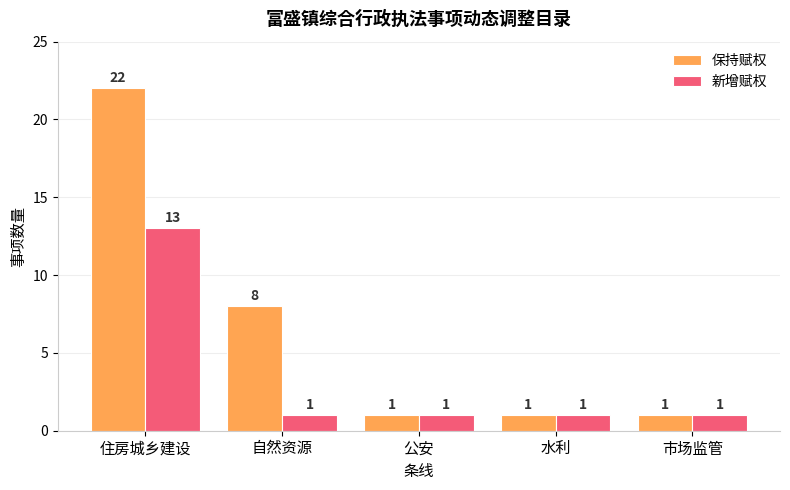

Reading left to right, list all the values displayed in this chart.

保持赋权: 住房城乡建设=22	自然资源=8	公安=1	水利=1	市场监管=1
新增赋权: 住房城乡建设=13	自然资源=1	公安=1	水利=1	市场监管=1